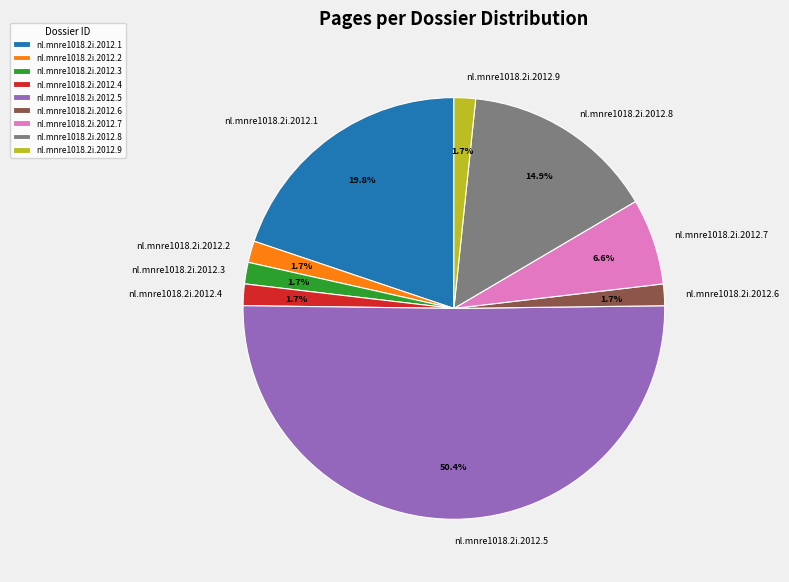

To the nearest percent, what percentage of the pie is nl.mnre1018.2i.2012.7?

7%